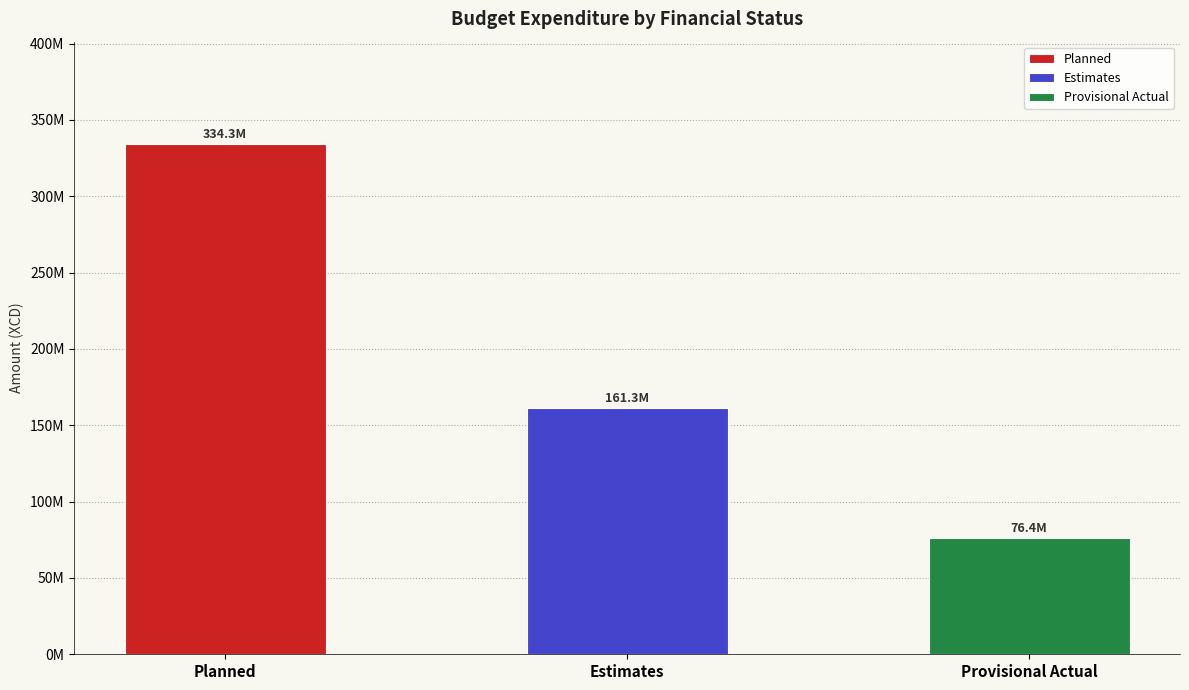

The Estimates series shows 3981234.3 at Office Expenses. True or false?

False